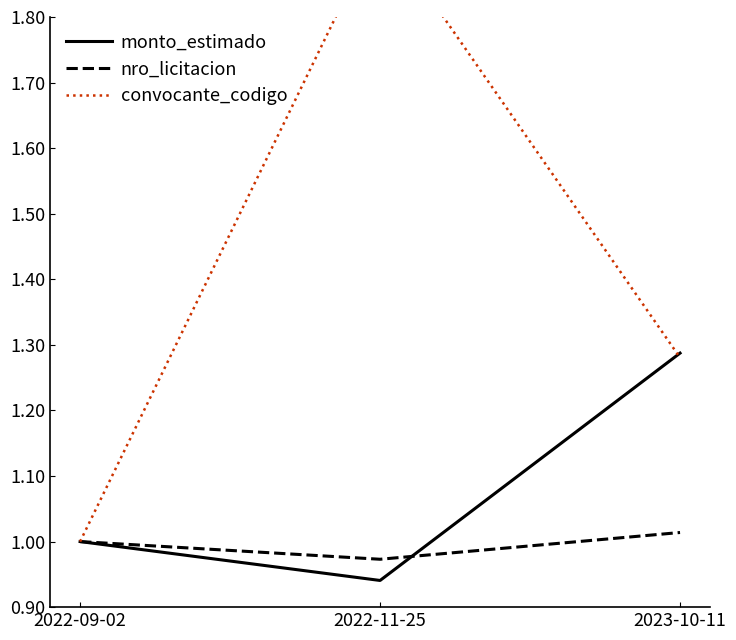

The value of nro_licitacion at 2022-11-25 is 1.0. True or false?

True